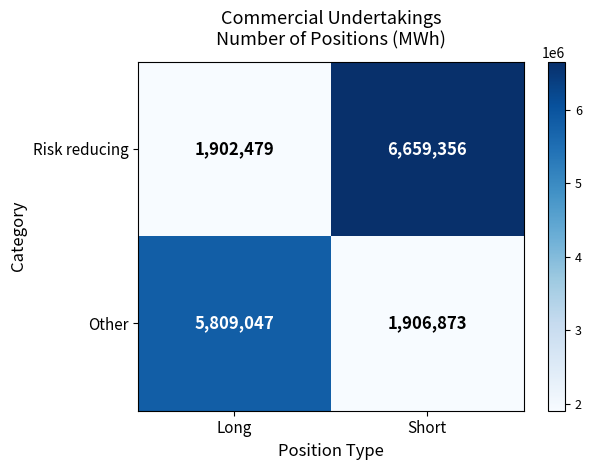

Reading right to left, list all the values displayed in this chart.

Risk reducing: 6659356	1902479
Other: 1906873	5809047